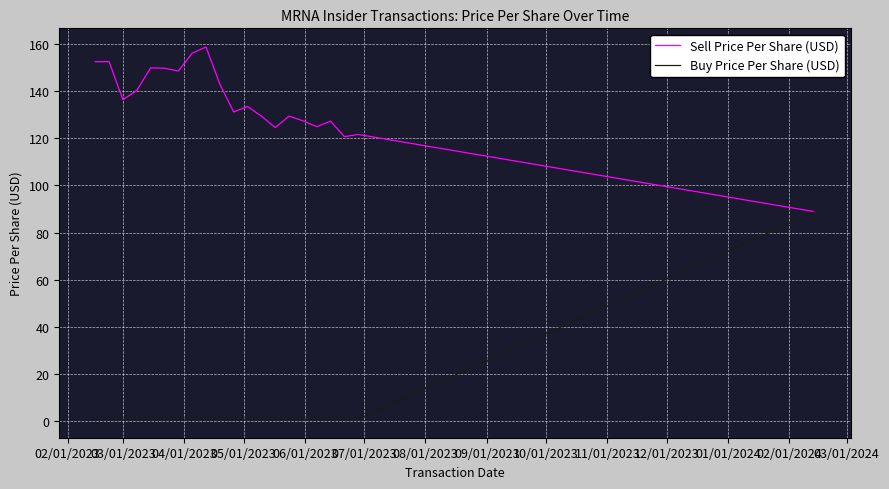

Which series has the widest spread of values?

Buy Price Per Share (USD)